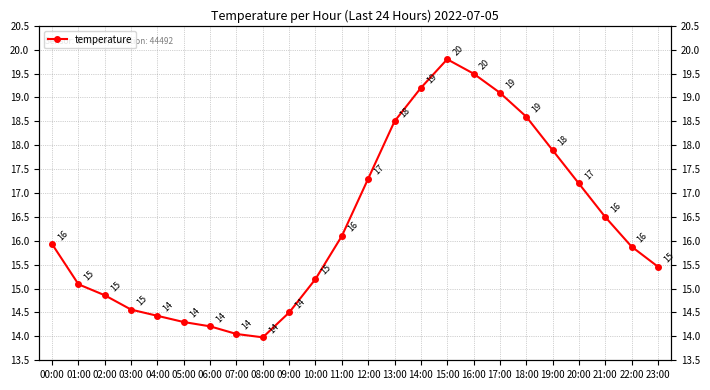

What is the average value?

16.3